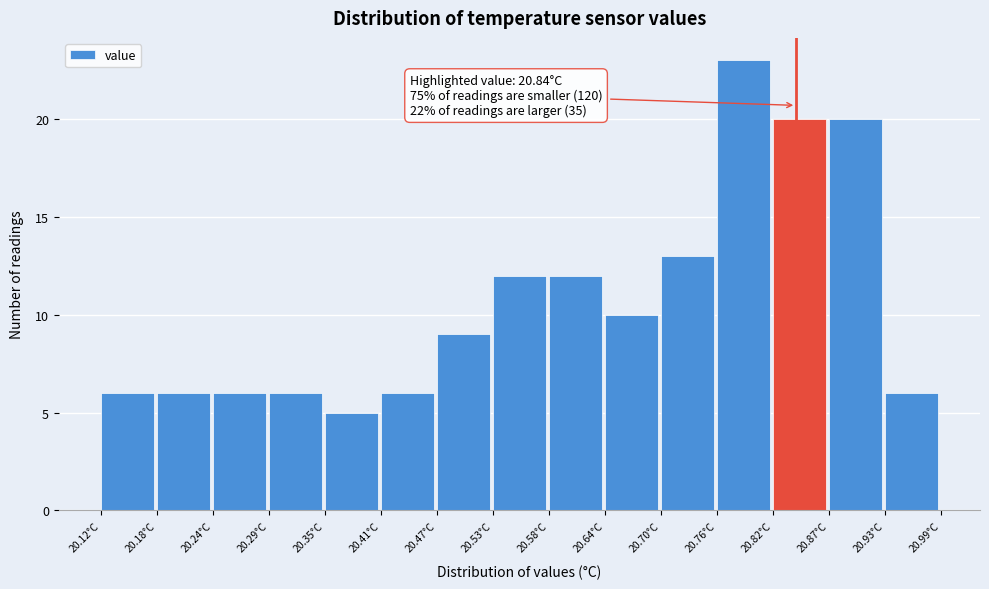

Over which range of the x-axis is the bar tallest?

20.758 to 20.816